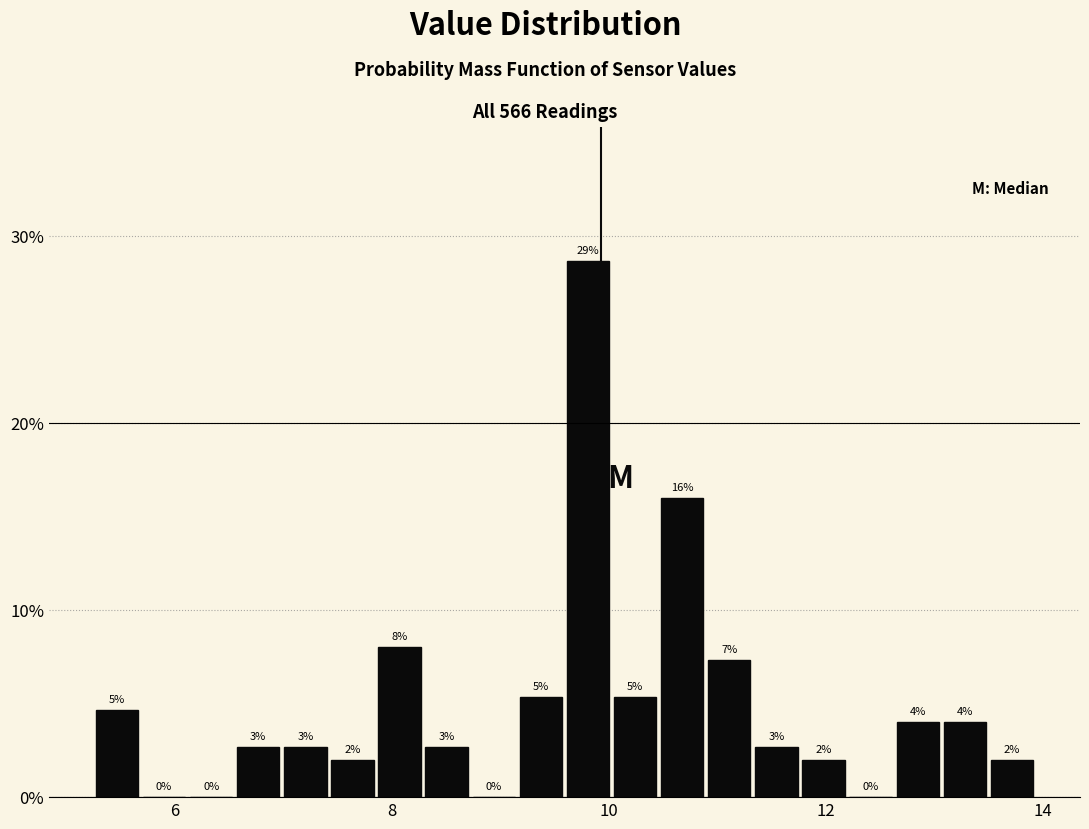

Around what value on the x-axis is the tallest bar? Give the approximate position of its centre, as read against the axis.

9.8